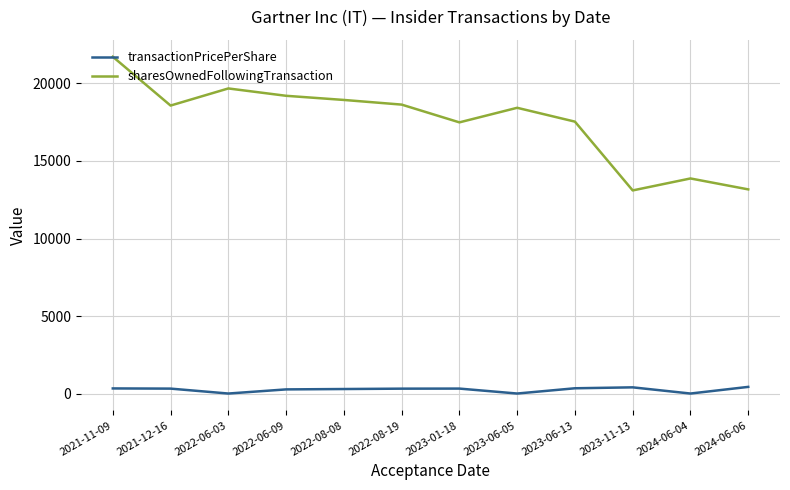

What is the minimum value for sharesOwnedFollowingTransaction?

13101.0